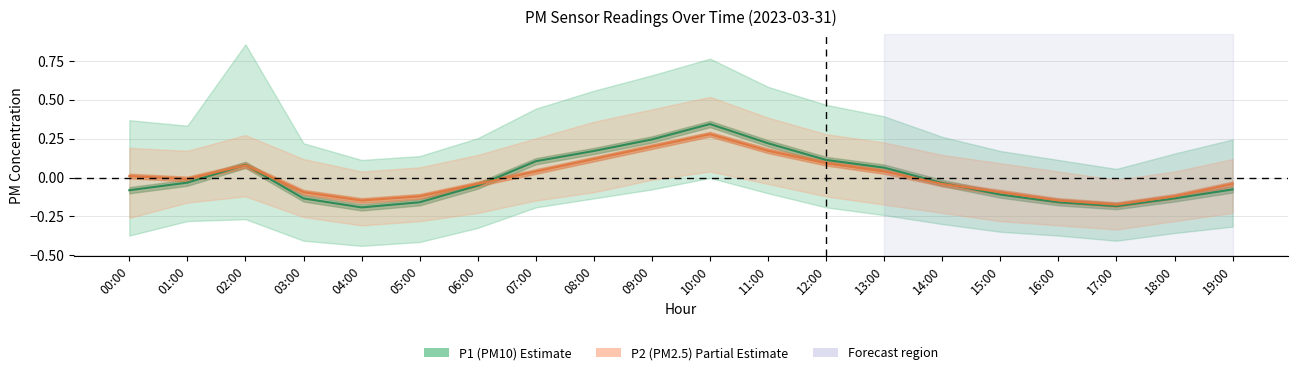

Which series has the largest range (max minus min)?

P1 (mean)